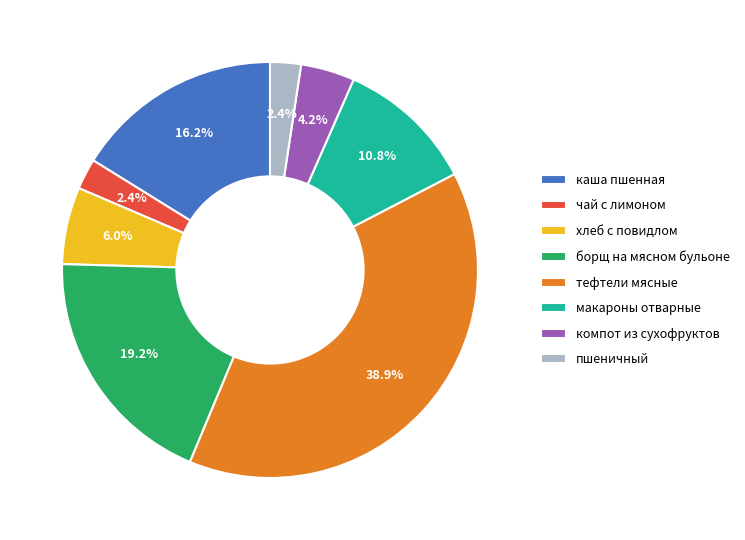

How many slices are in this pie chart?

8